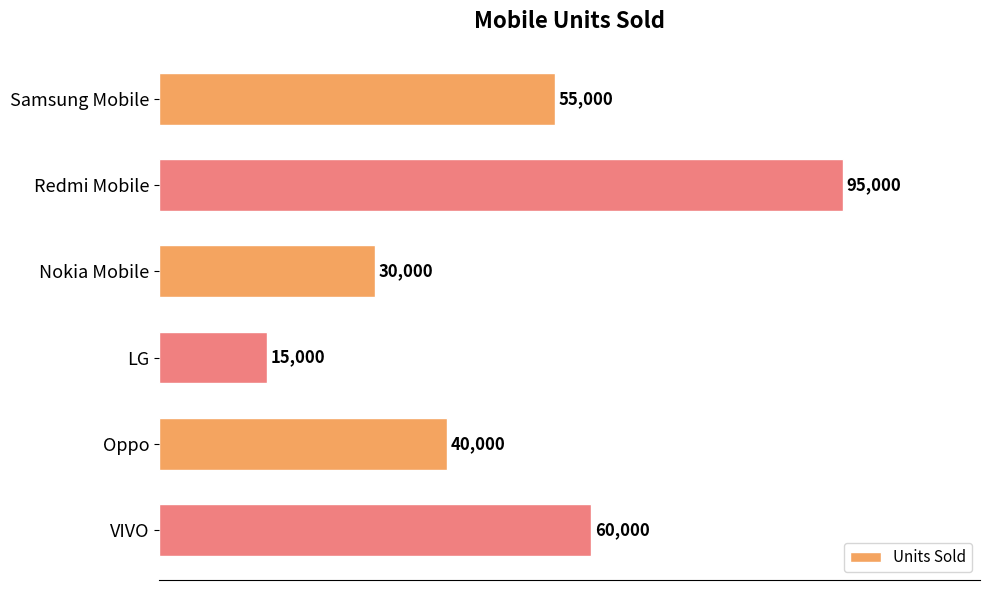

What is the maximum value shown in the chart?

95000